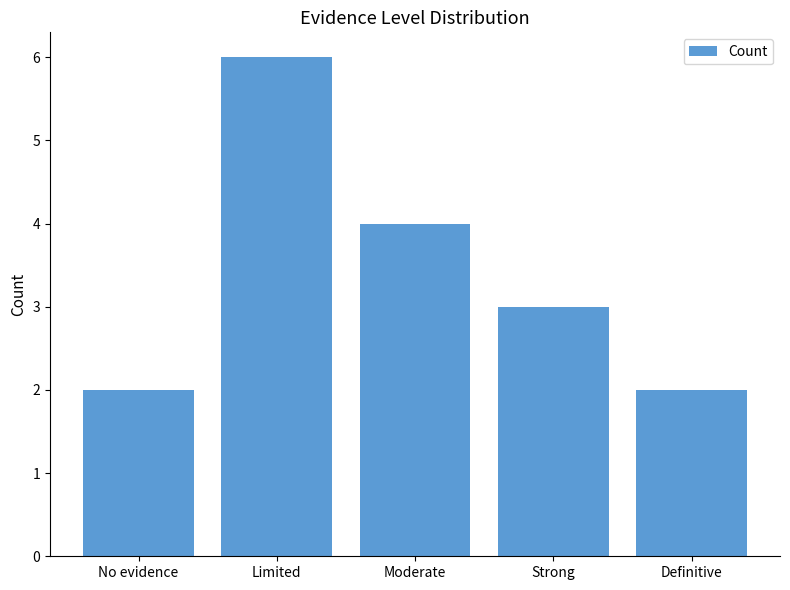

What is the sum of all values?

17